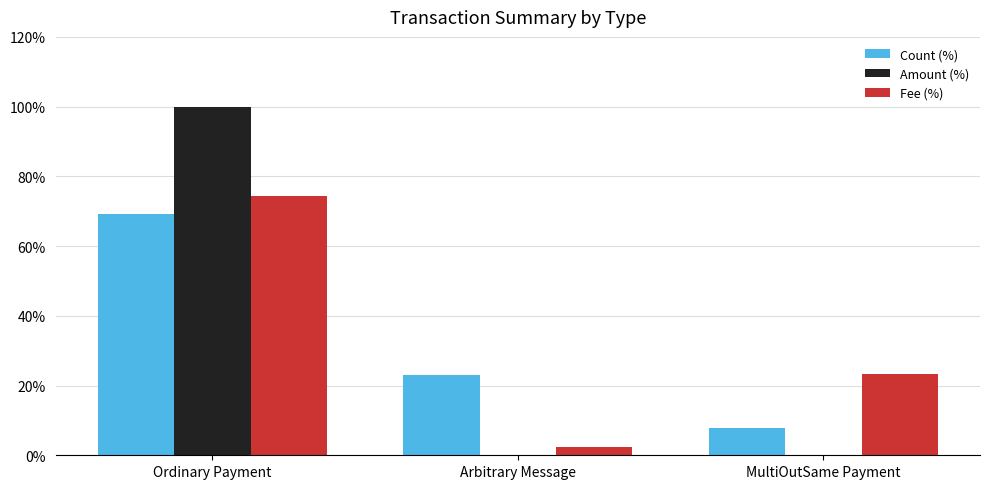

Are the bars grouped side by side (vs. stacked)?

Yes